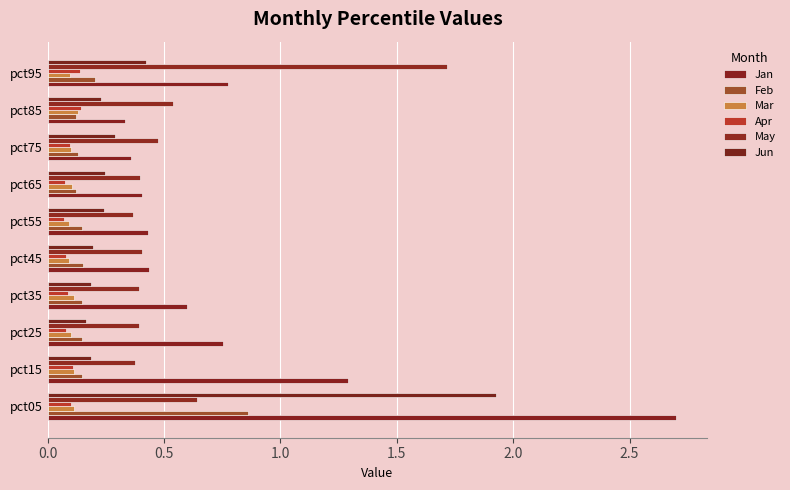

Count the number of categories in the chart.

10